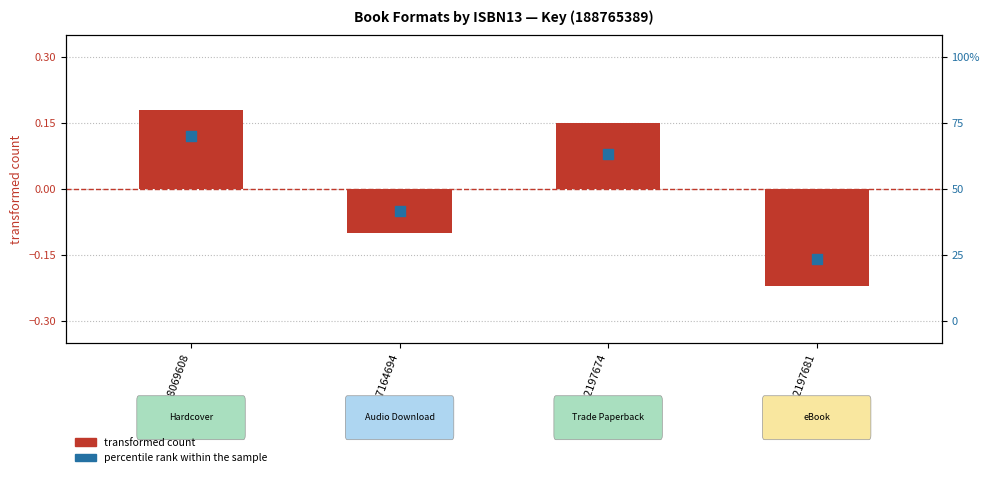

At which category is the sum across all series the highest?

9781668069608